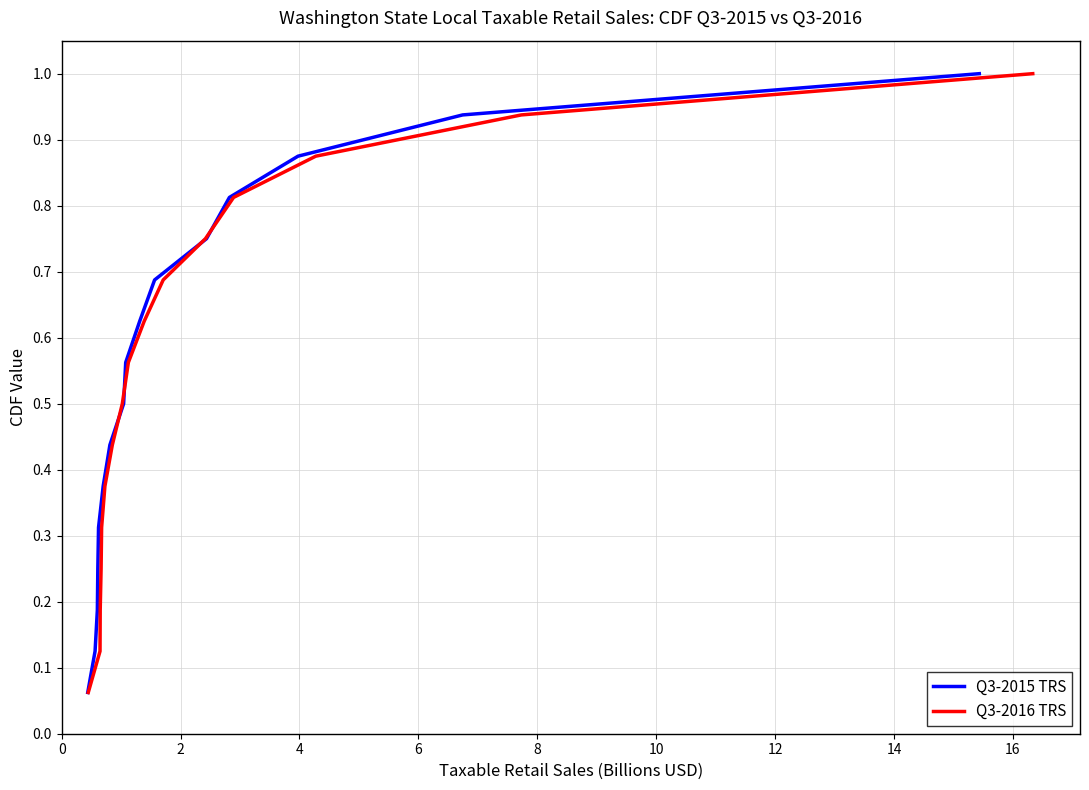

What is the average value of the Q3-2016 TRS series?

0.5